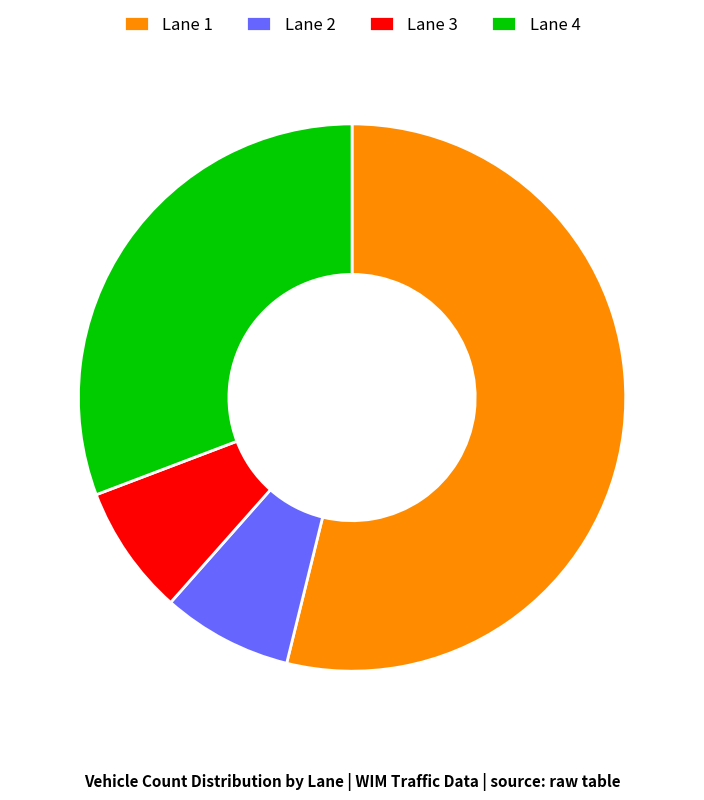

Count the number of slices in the pie.

4